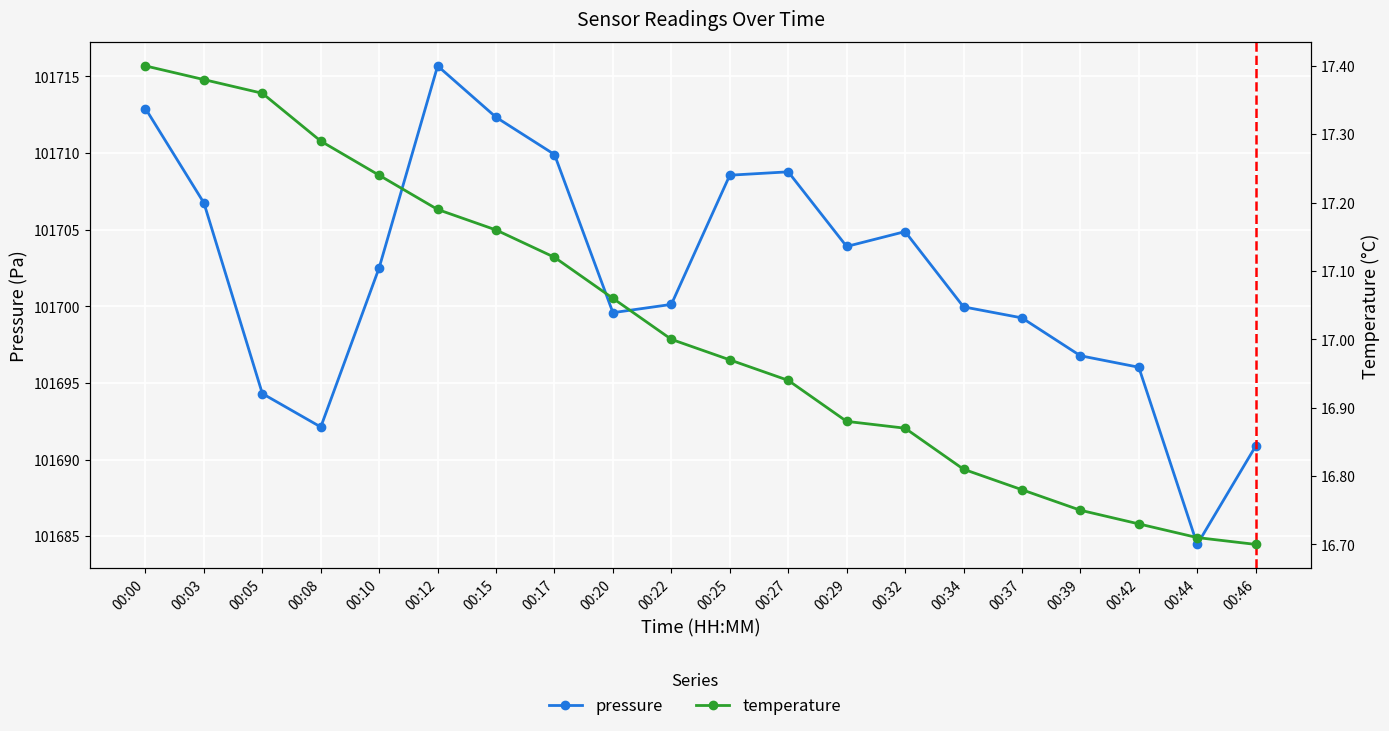

Read the pressure value at 00:15.

101712.3